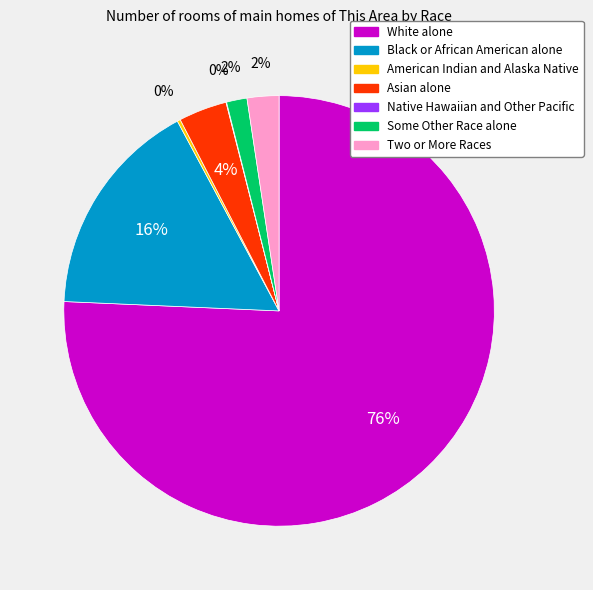

What is the largest slice in the pie chart?

White alone